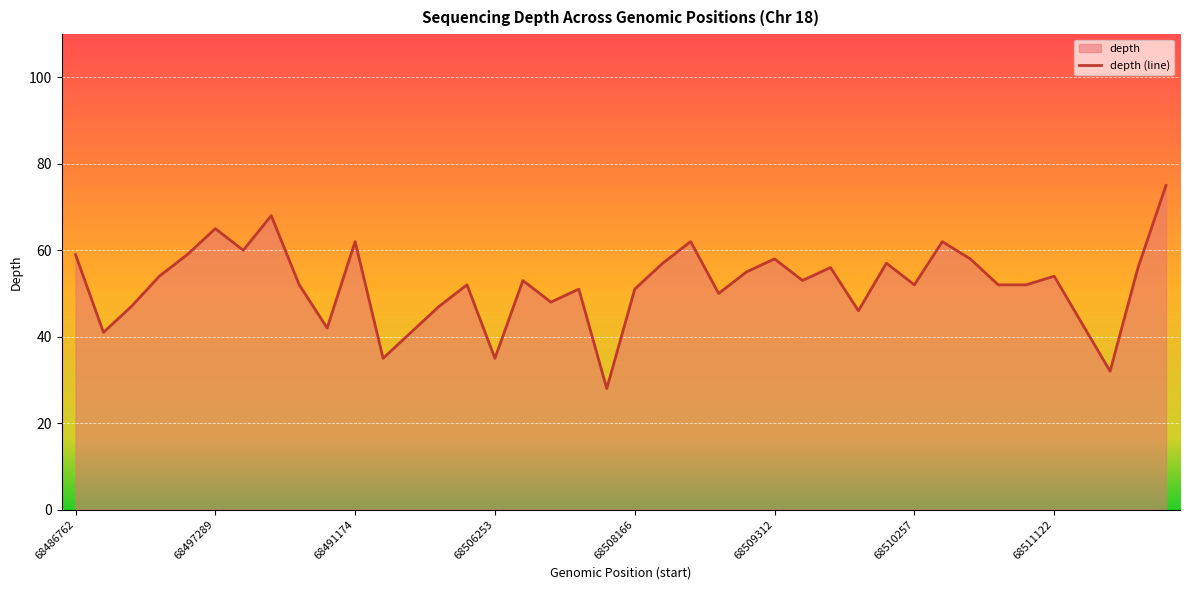

What is the ratio of the value at 68498218 to the value at 68507124?

1.9